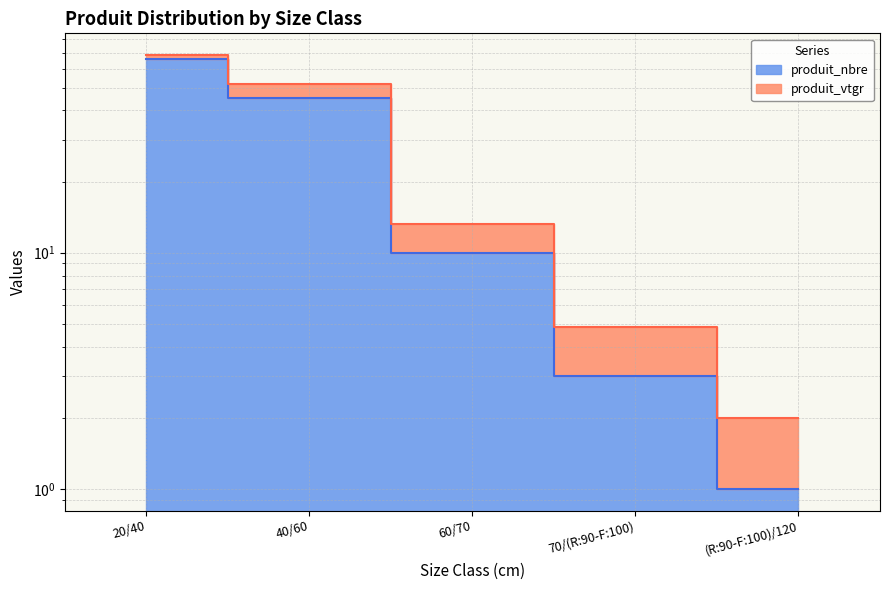

Approximately how many times larger is the value at 20/40 compared to 40/60?

1.5